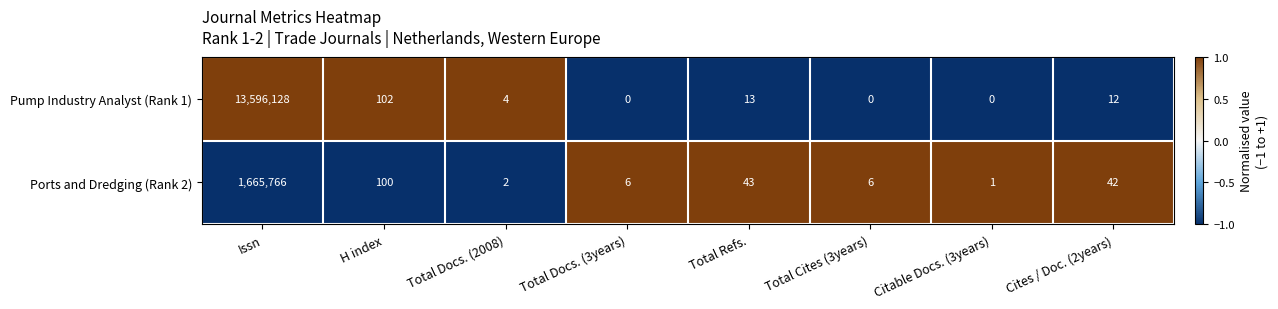

At which category is the sum across all series the highest?

Issn